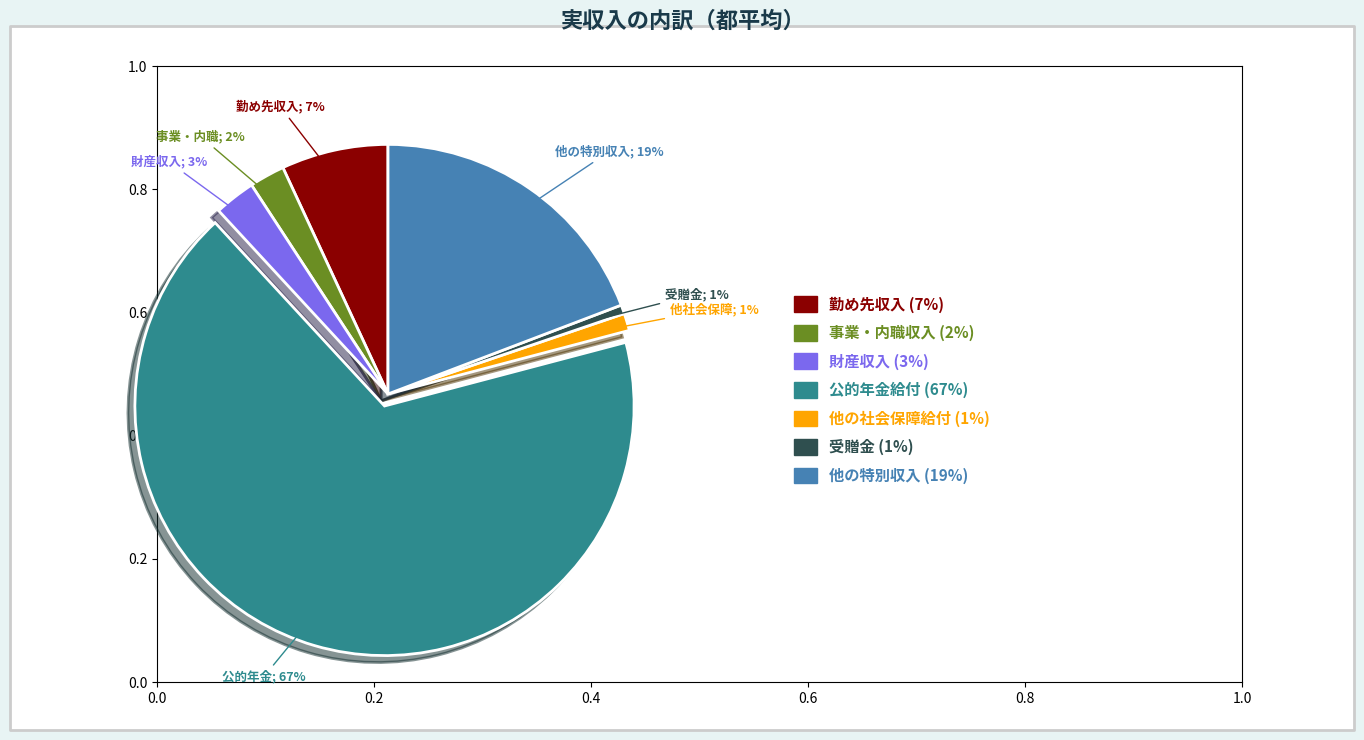

Count the number of slices in the pie.

7